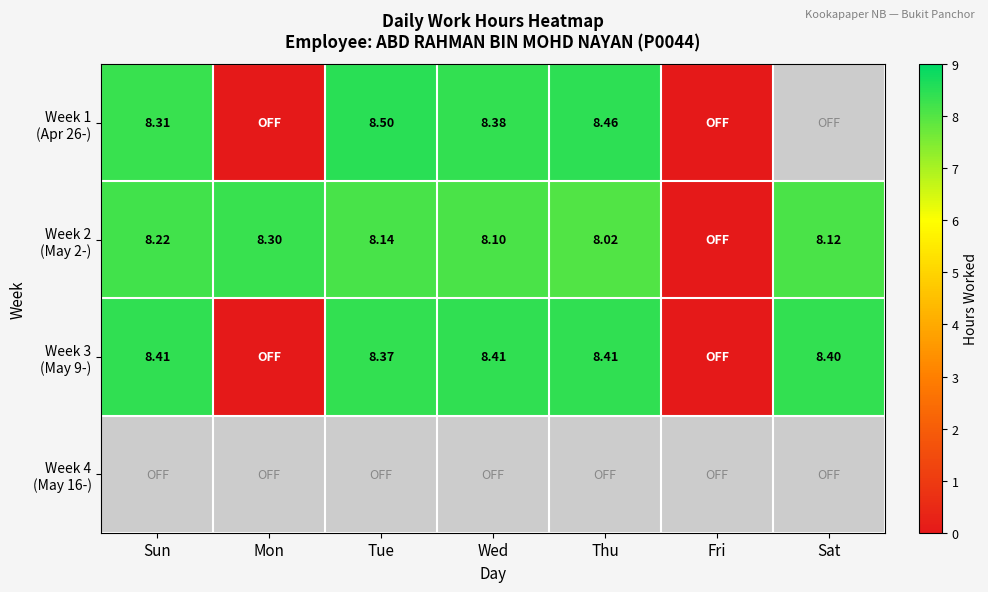

How many values in Week 3 (May 9-) are above zero?

5